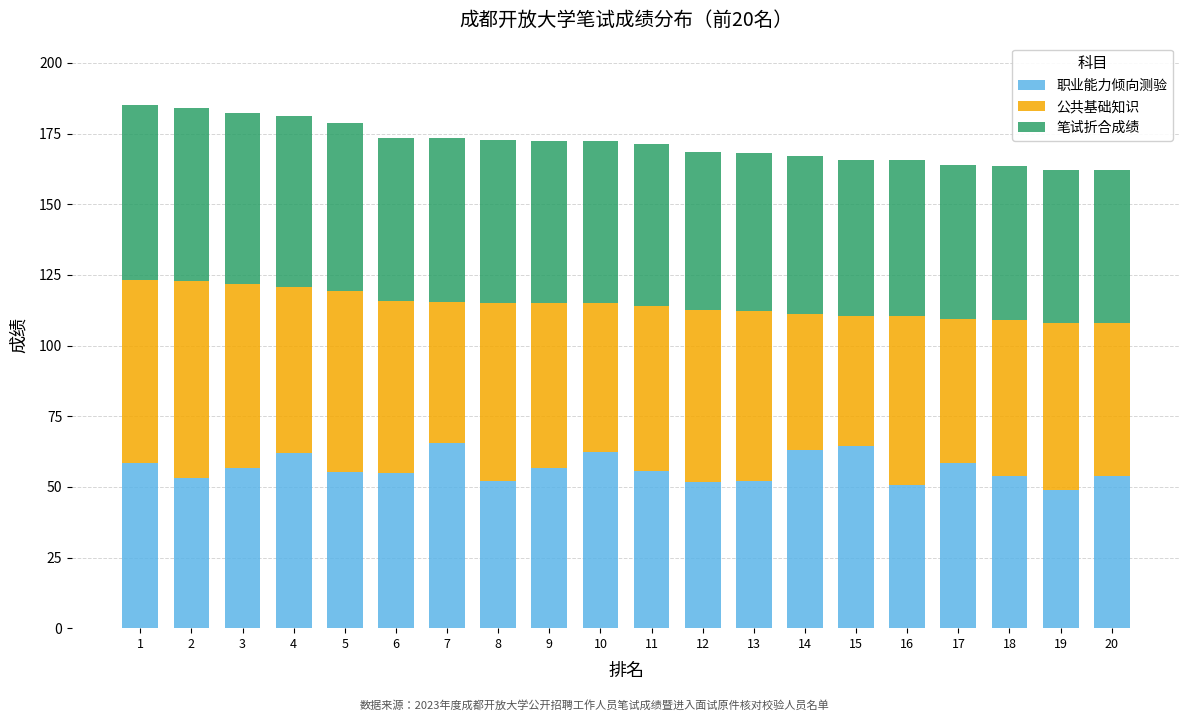

What is the sum of all 职业能力倾向测验 values?

1129.7